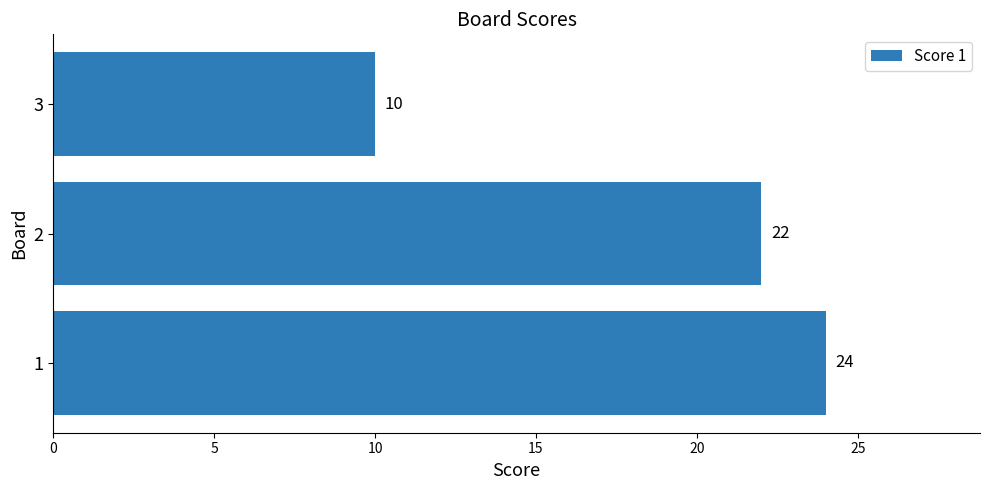

Count the number of categories in the chart.

3